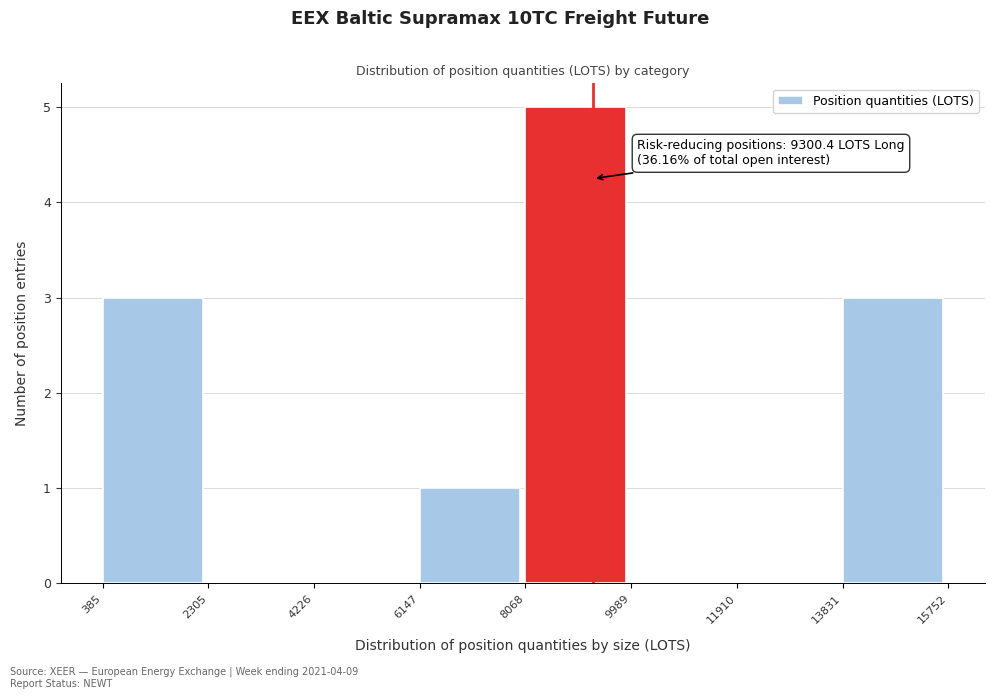

Which range on the x-axis has the tallest bar?

8068 to 9989